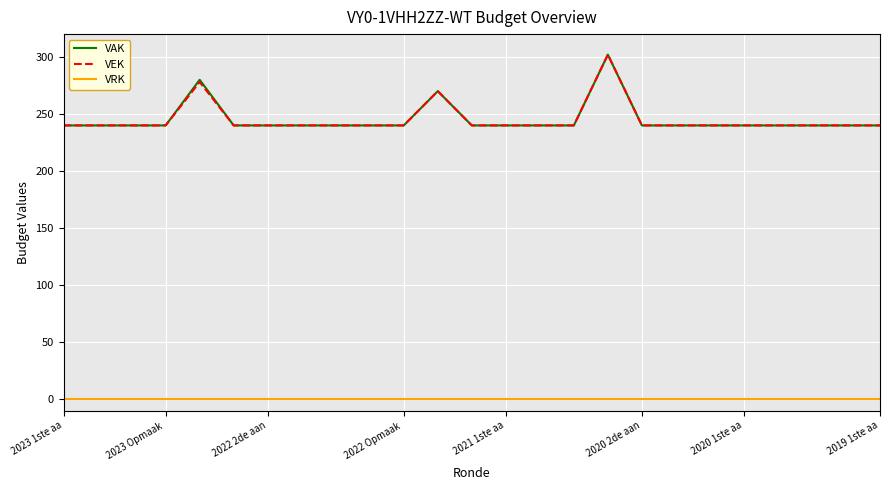

True or false: VRK and VEK cross at least once.

False